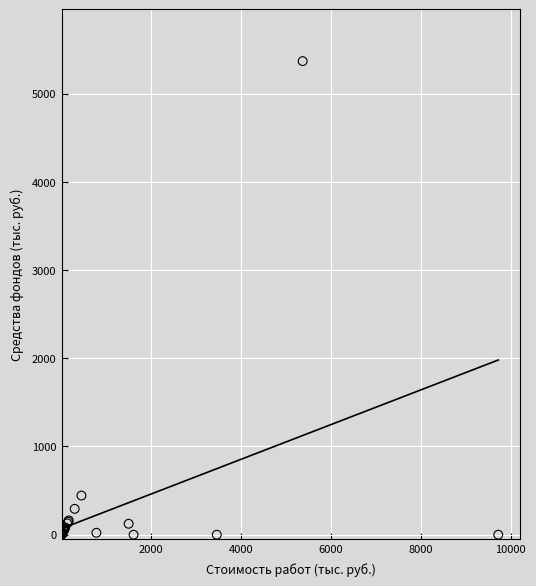

What Y value in the scatter plot is closest to 2684?

443.8